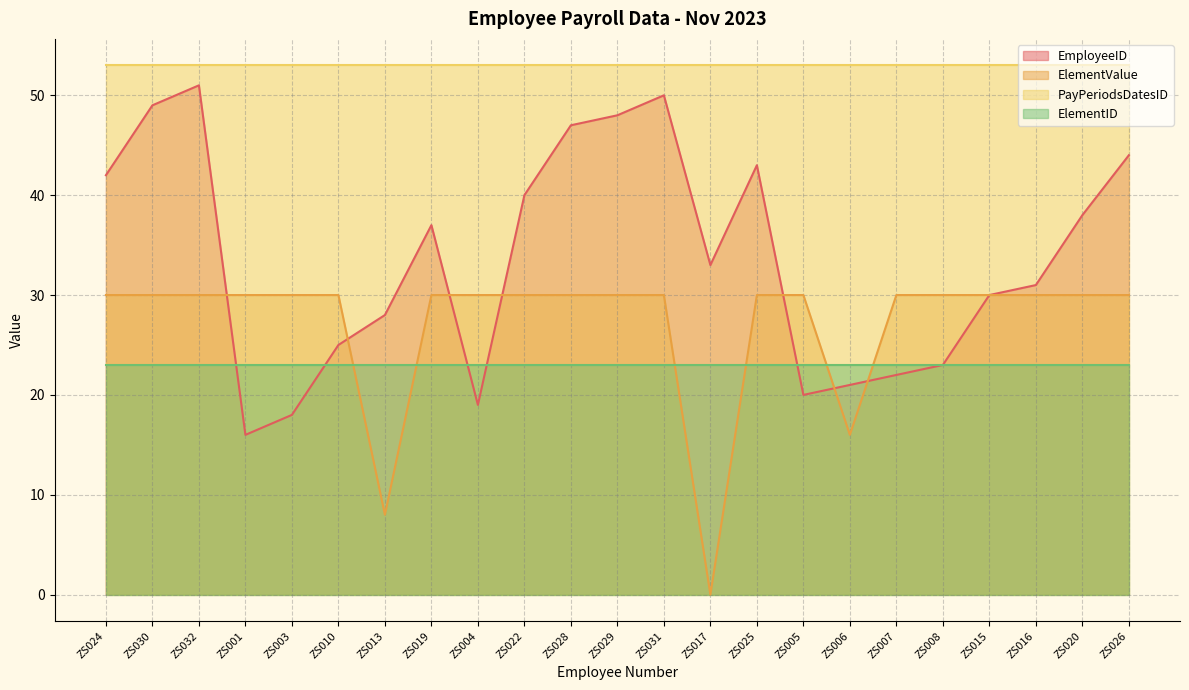

What is the total value across all series at ZS024?

148